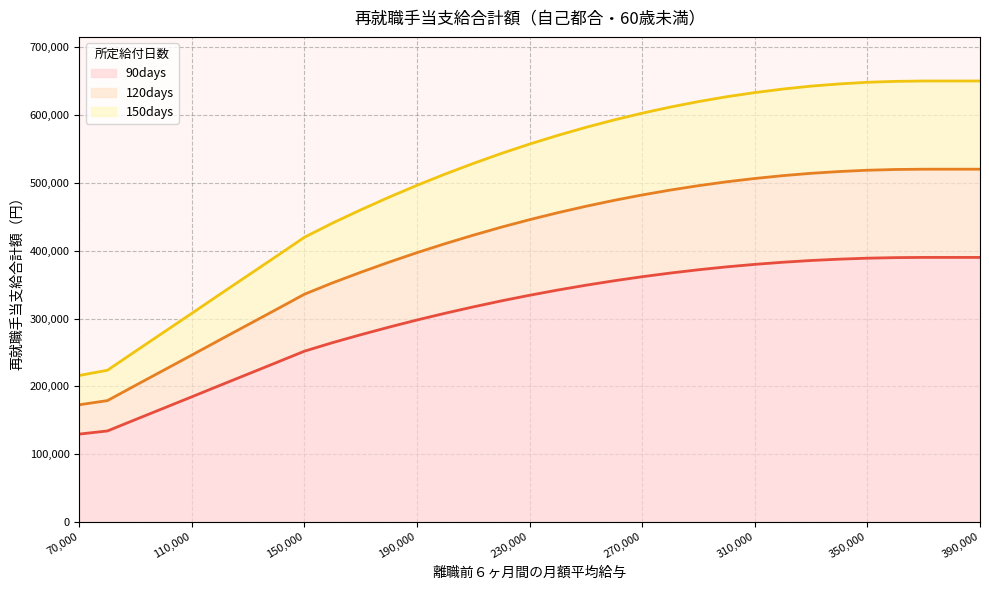

True or false: 120days has more than 2 points higher than both neighbors.

False